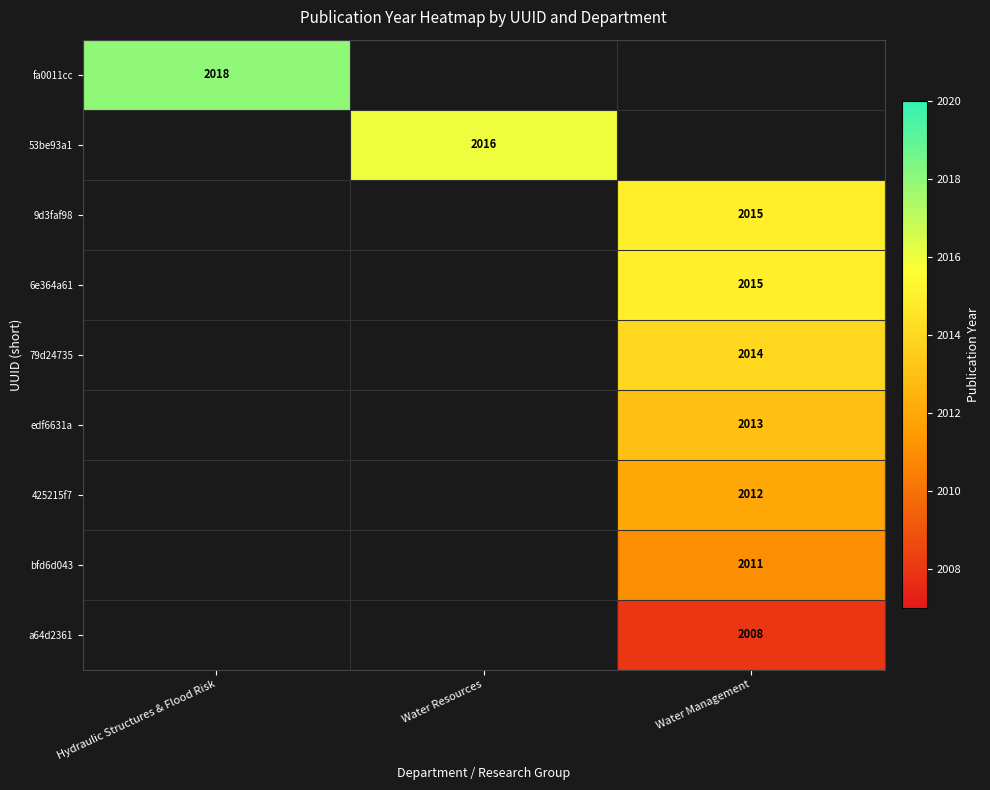

What is the greatest value displayed?

2018.0